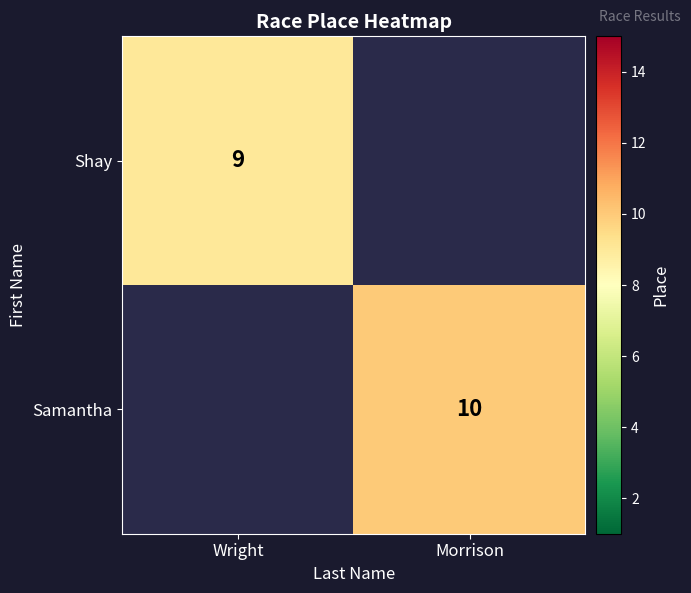

Is the value of Shay at Wright greater than the value of Samantha at Morrison?

No